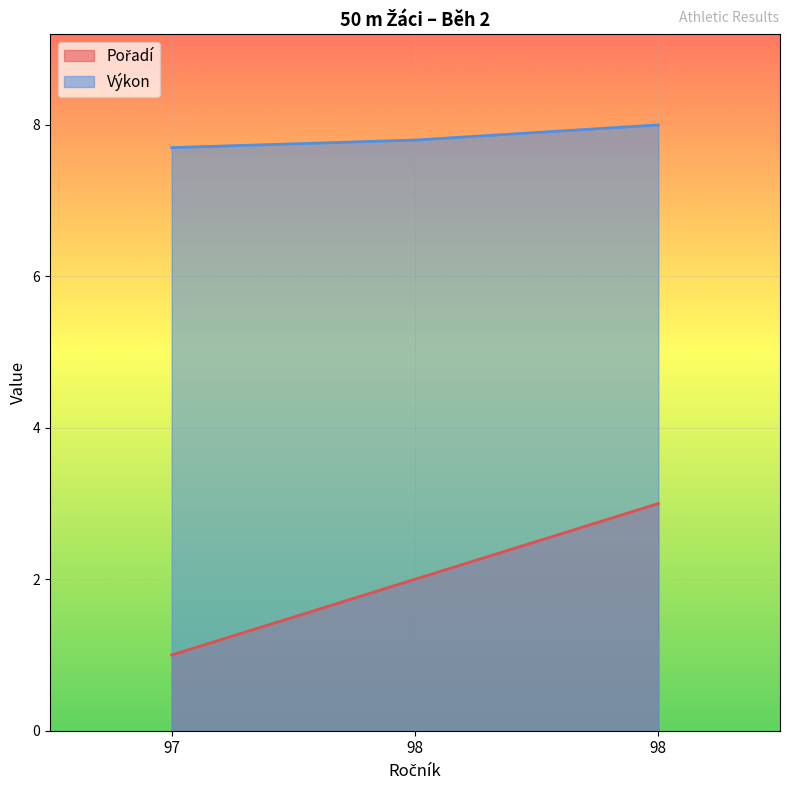

Which category has the highest value across all series?

98